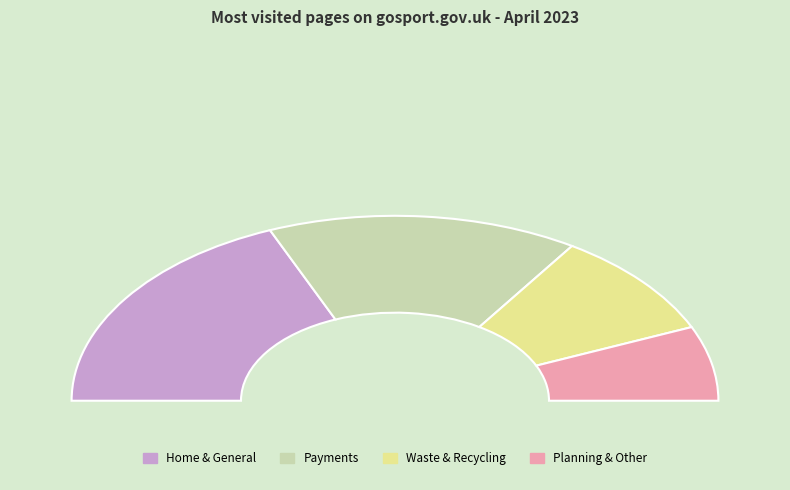

Do /counciltax and /refuserecyclingdays together represent more than half of the pie?

No